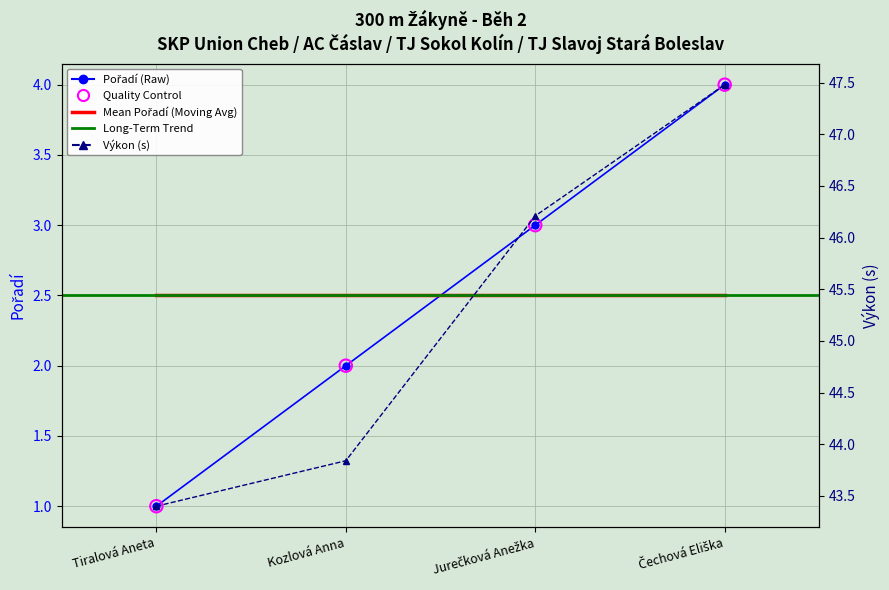

Which series has the largest total across all categories?

Výkon